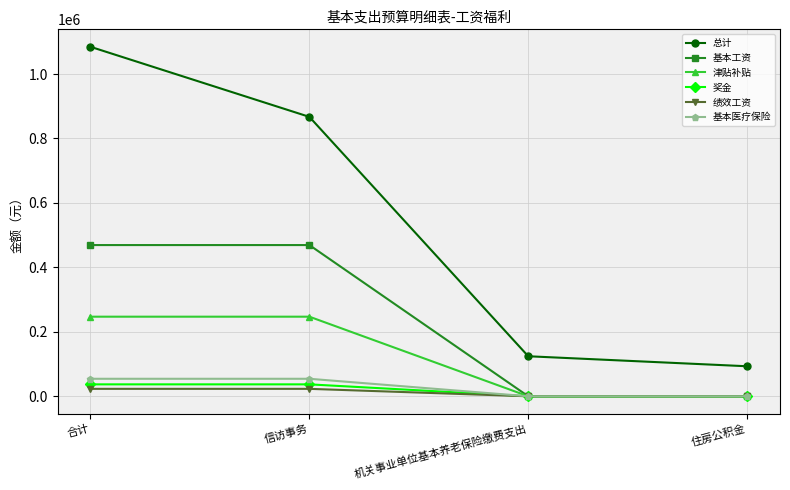

List the labels in order of 总计 value, smallest first.

住房公积金, 机关事业单位基本养老保险缴费支出, 信访事务, 合计